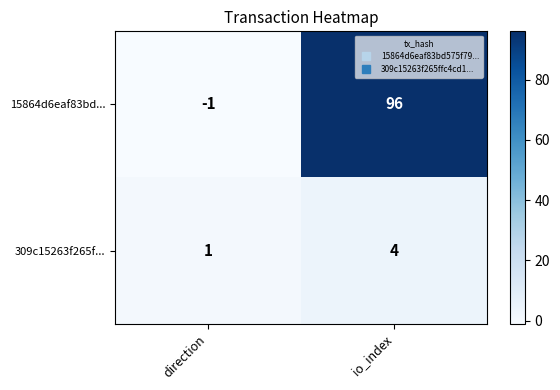

At how many categories does at least one series exceed 47?

1